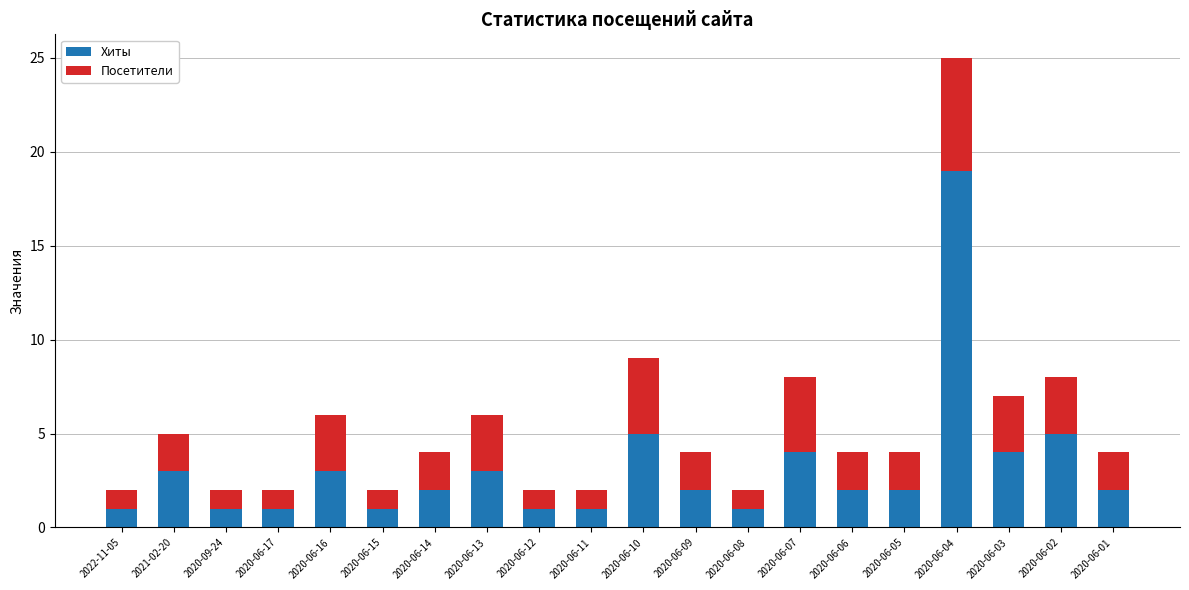

At which category is the sum across all series the highest?

2020-06-04